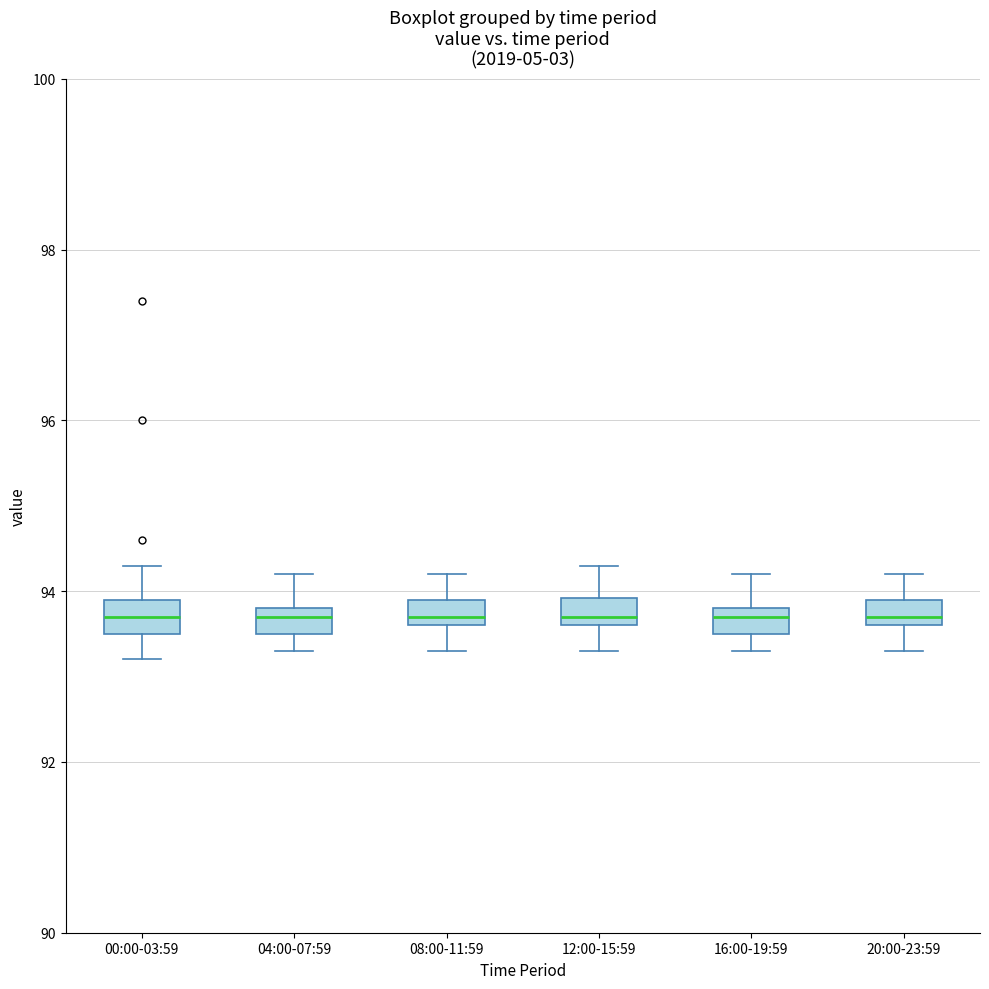

Where is the upper edge of the box for 16:00-19:59 on the y-axis? The values are not printed on the chart, so give them approximately, as read against the axis.

93.8